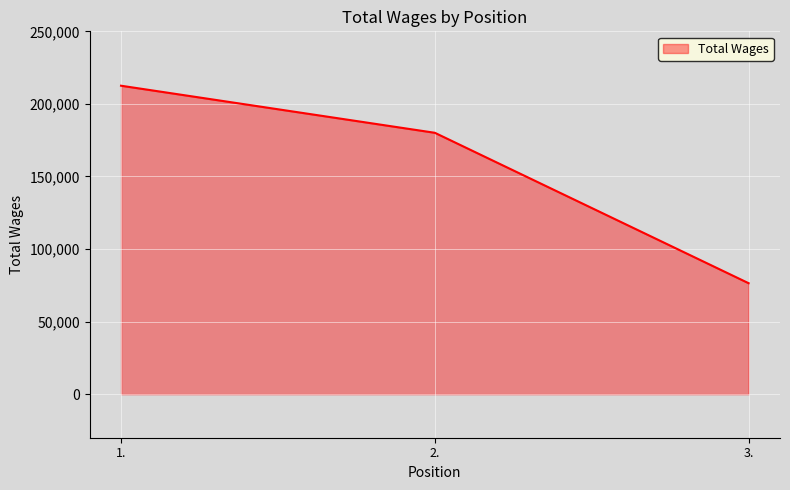

At which label is the value closest to 144493?

2.